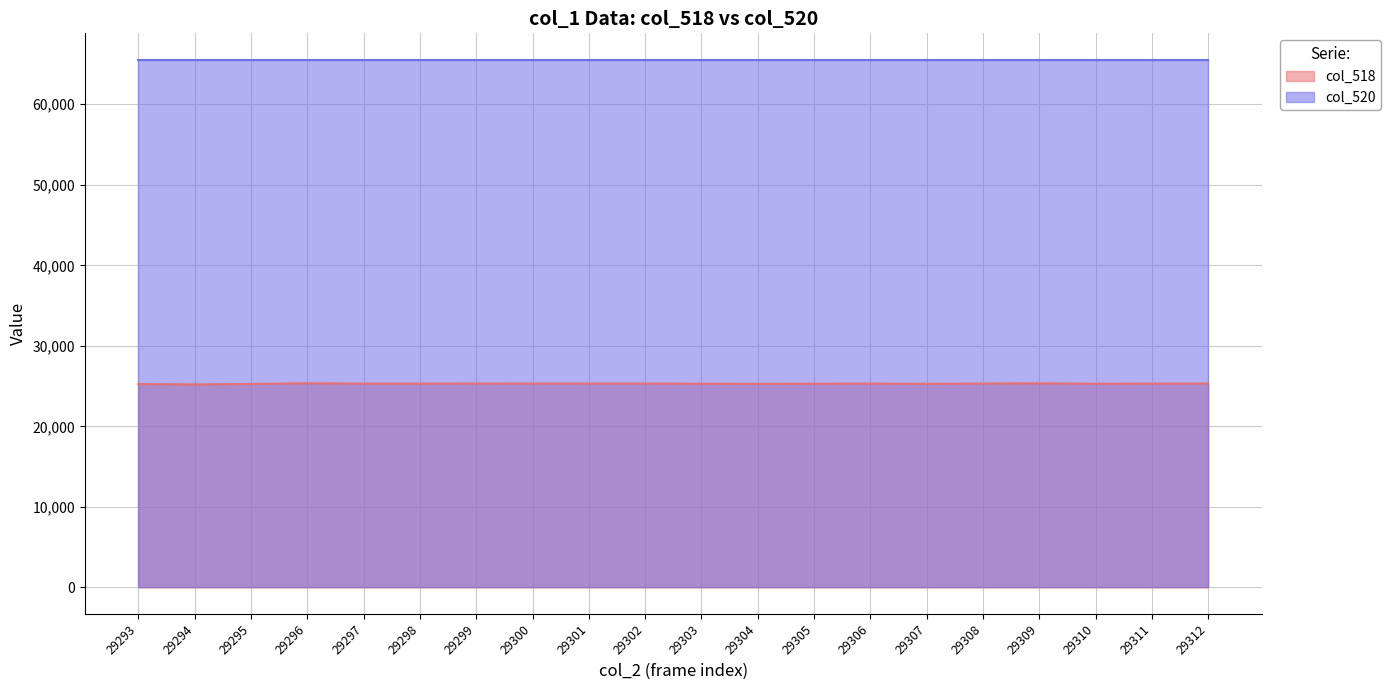

Does the chart display data point markers on the line(s)?

No